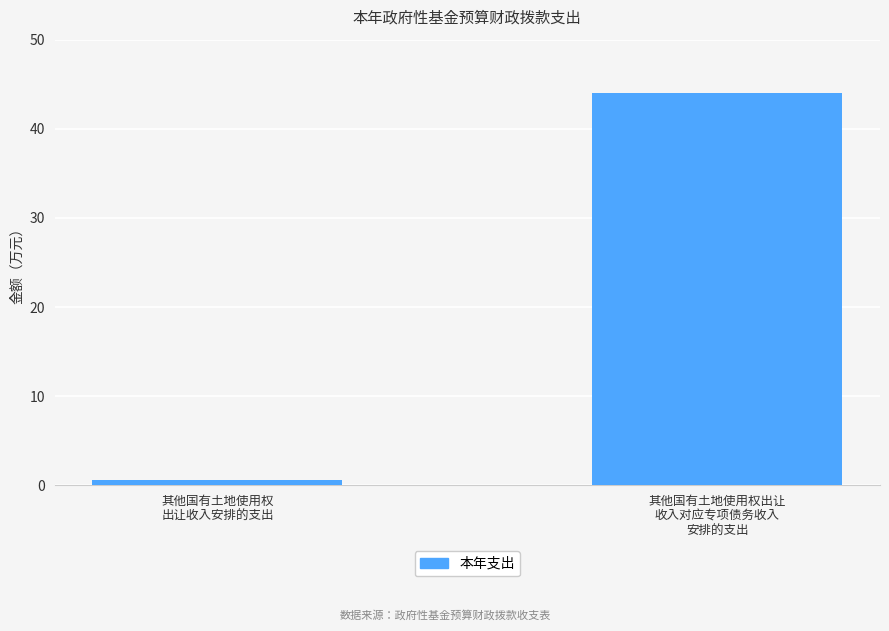

The chart shows a value of 72.3 at 其他国有土地使用权出让
收入对应专项债务收入
安排的支出. True or false?

False